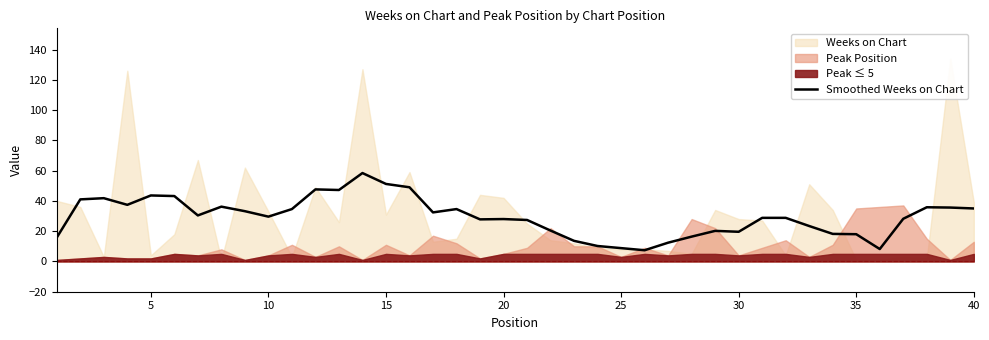

What is the lowest value of the Smoothed Weeks on Chart series?

7.4